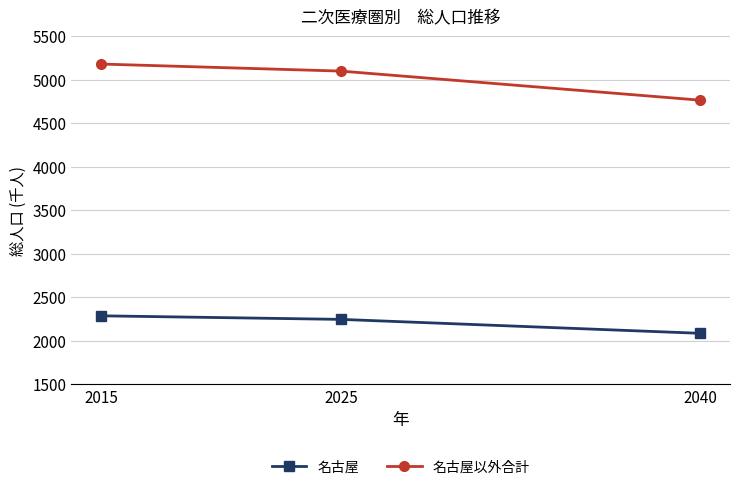

Reading left to right, extract all data points from this chart.

名古屋: 2289	2248	2088
名古屋以外合計: 5182	5101	4767